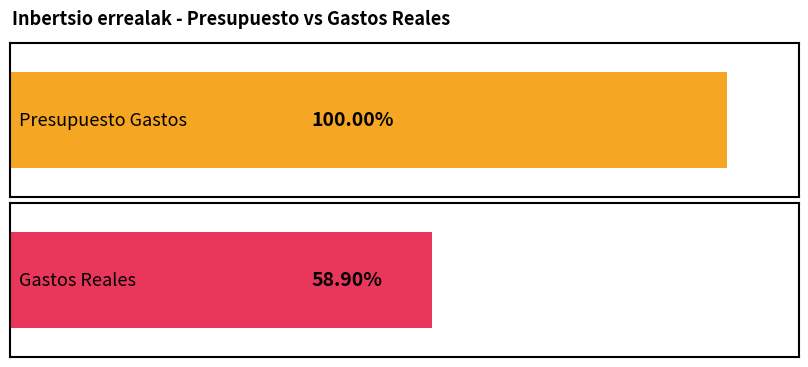

The value of Gastos Reales at 2021 is 73848.6. True or false?

False